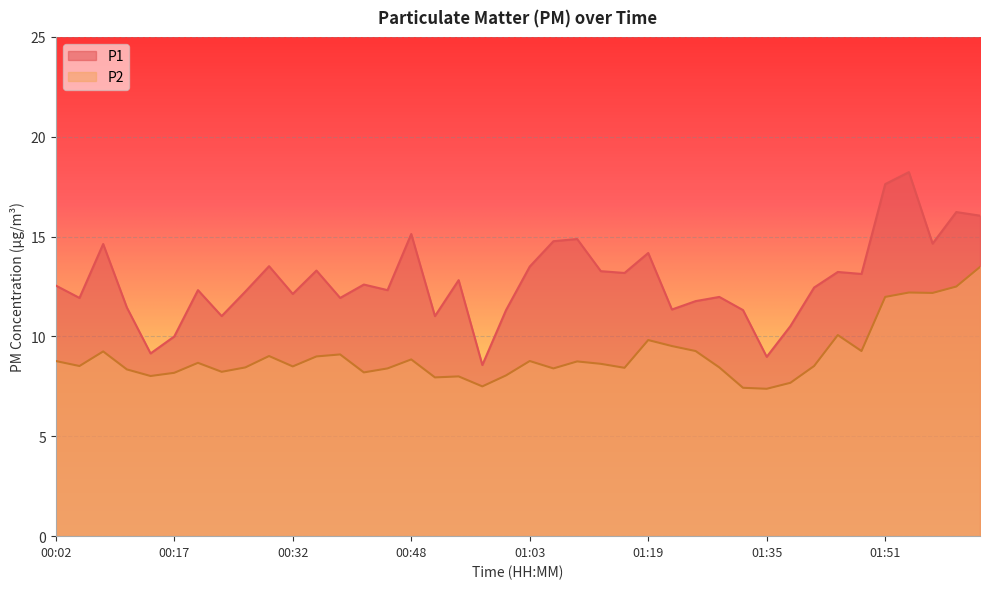

At which label does P2 first exceed 8?

00:02